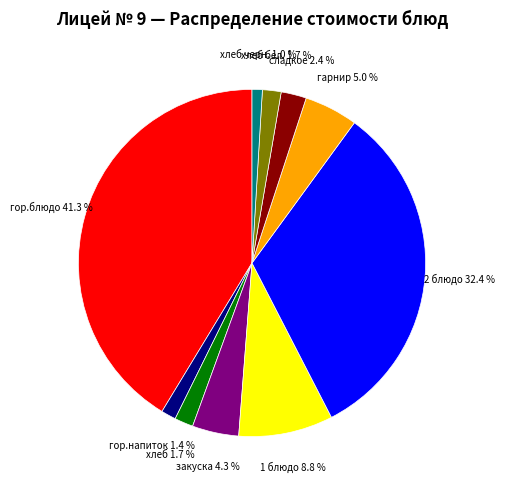

Is there any slice that represents more than half of the pie?

No